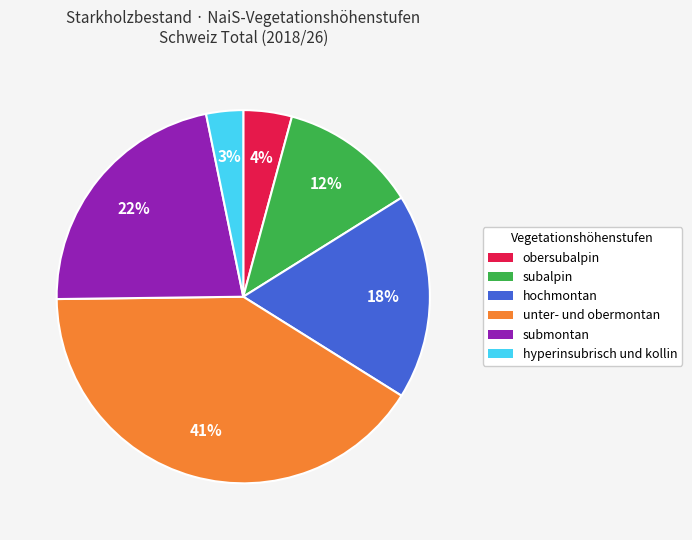

Which slice is the largest?

unter- und obermontan